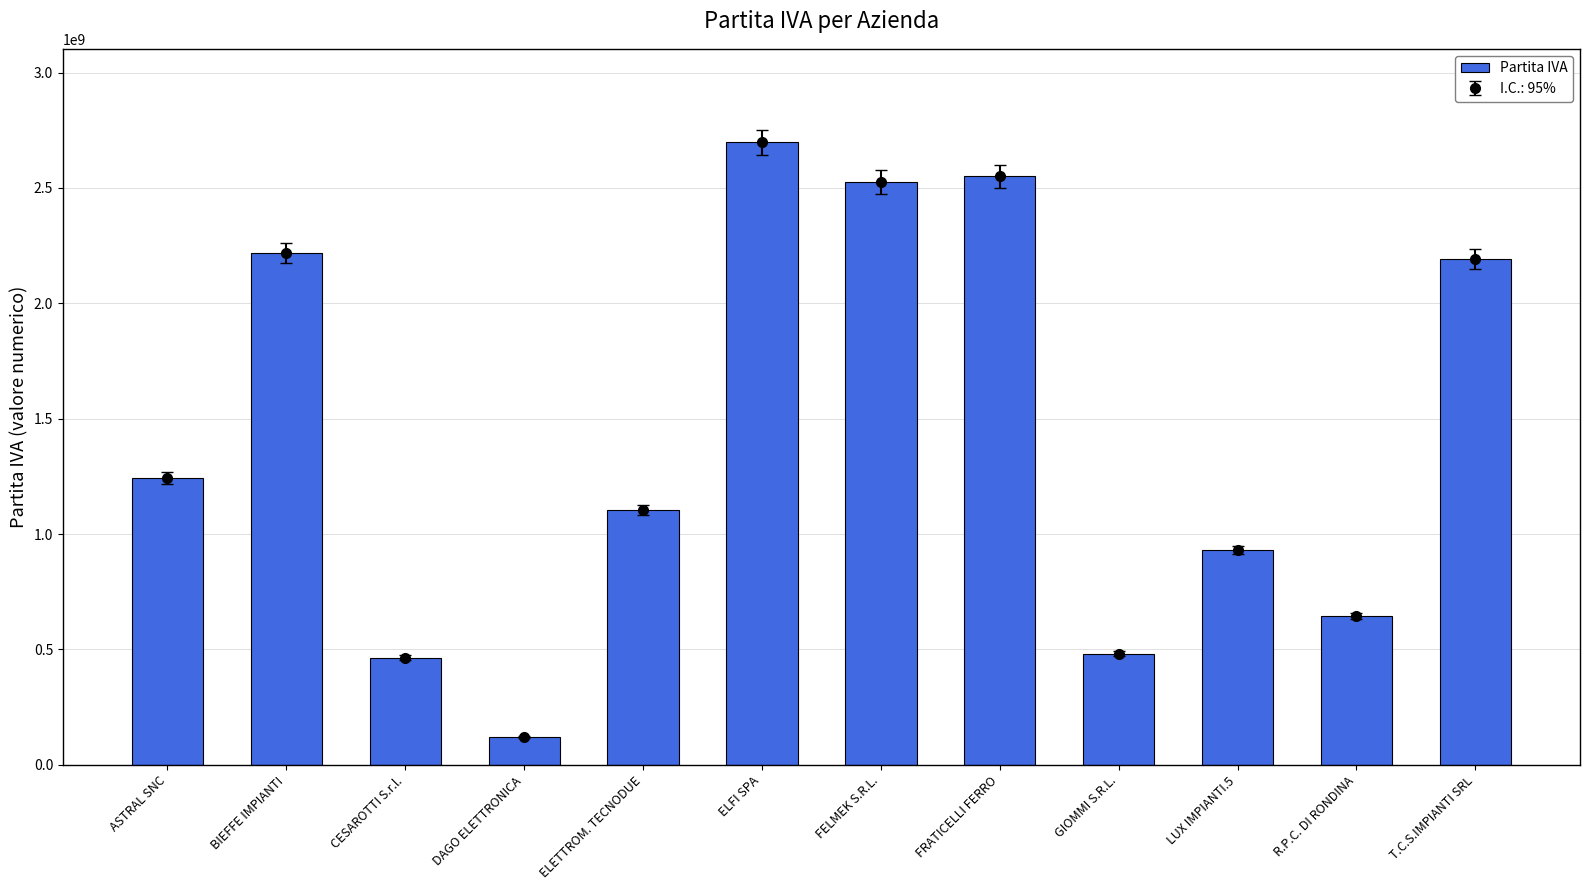

Does the chart contain stacked bars?

No